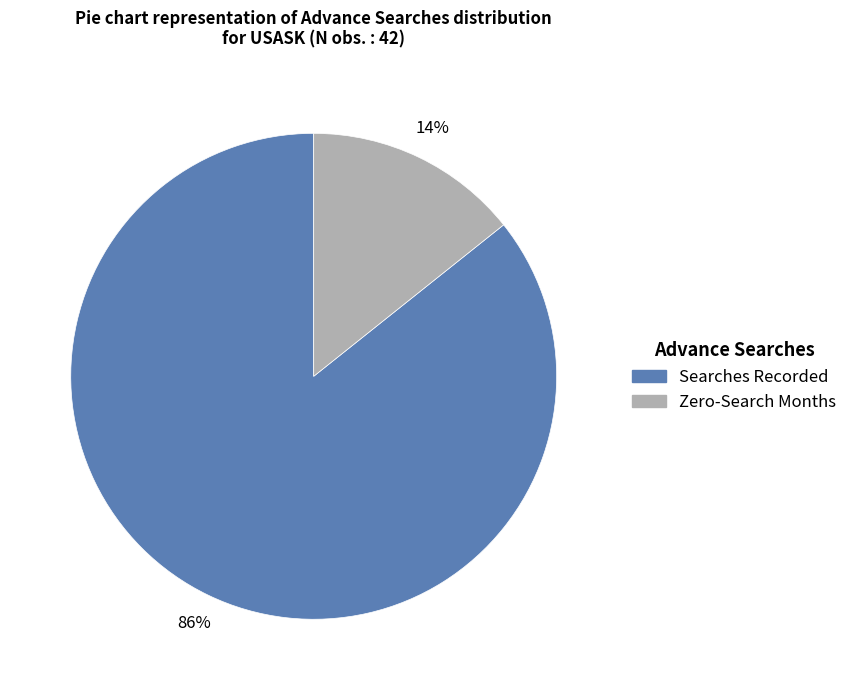

To the nearest percent, what is the average slice percentage?

50%